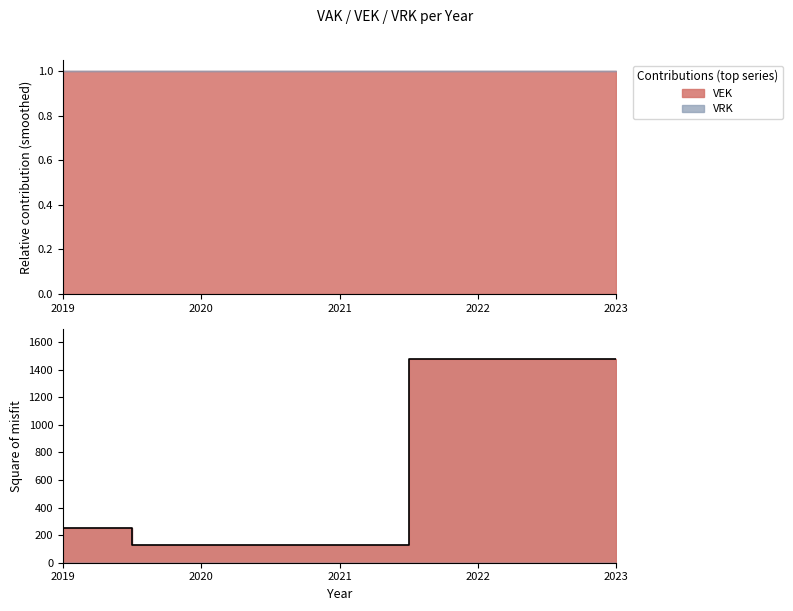

Reading left to right, list all the values displayed in this chart.

251	125	125	1475	1475